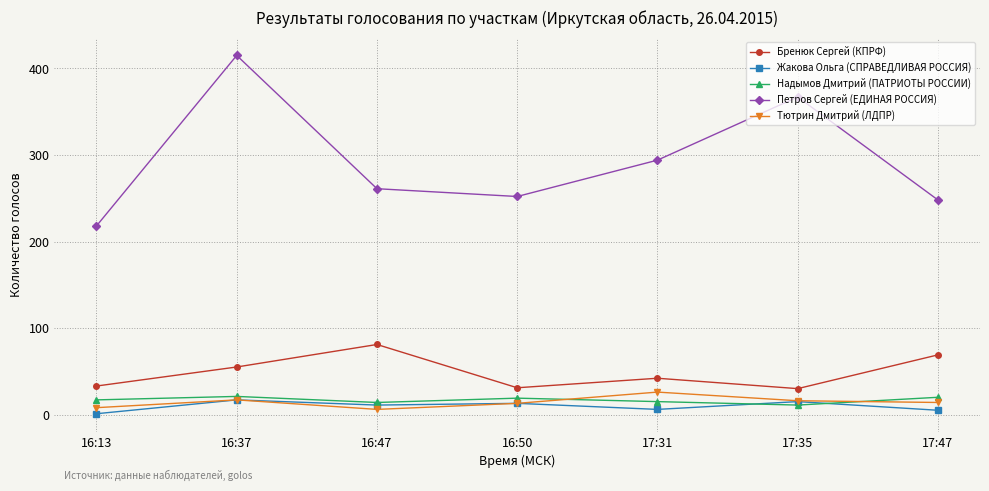

The value of Бренюк Сергей (КПРФ) at 17:31 is 42. True or false?

True